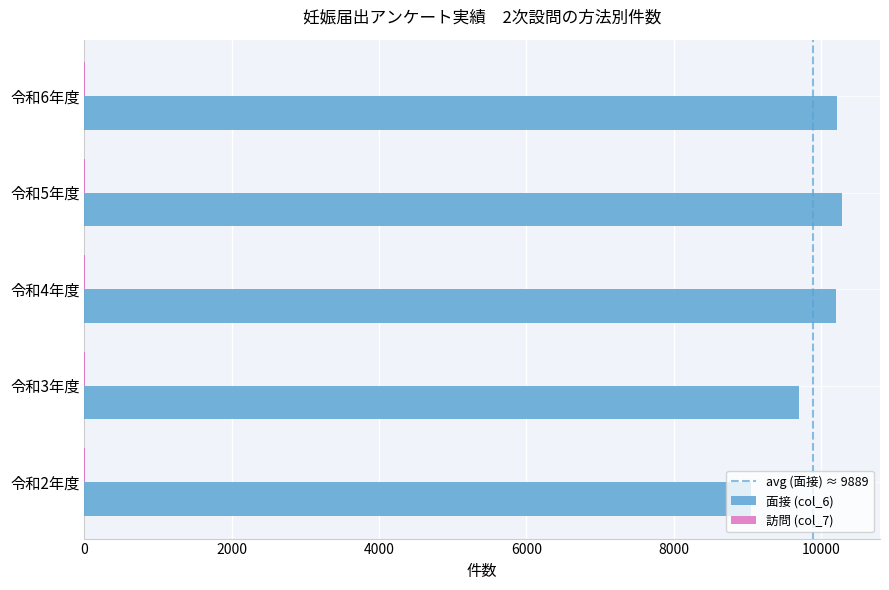

Which series has the largest total across all categories?

面接 (col_6)